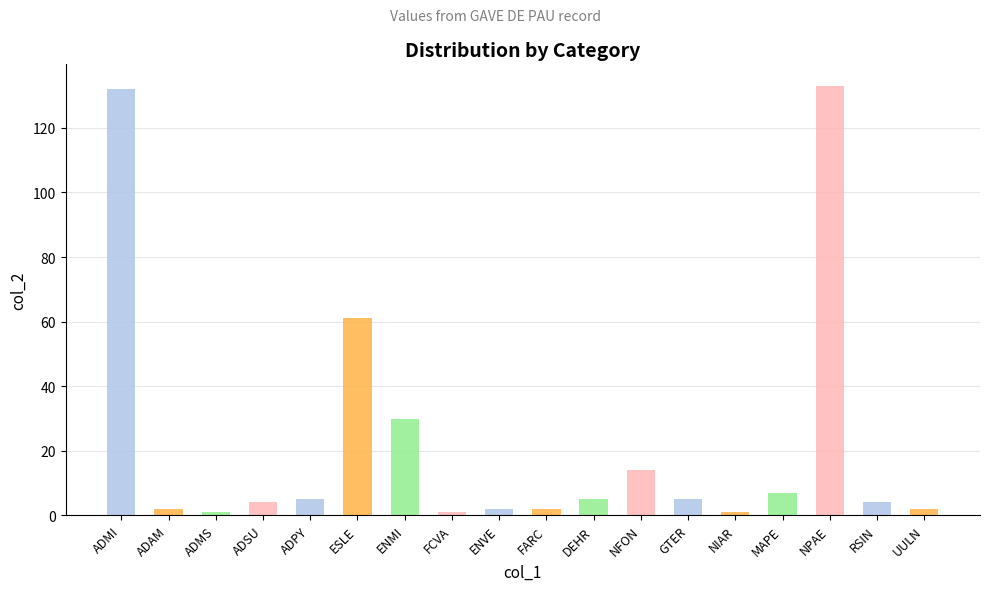

What is the minimum value shown in the chart?

1